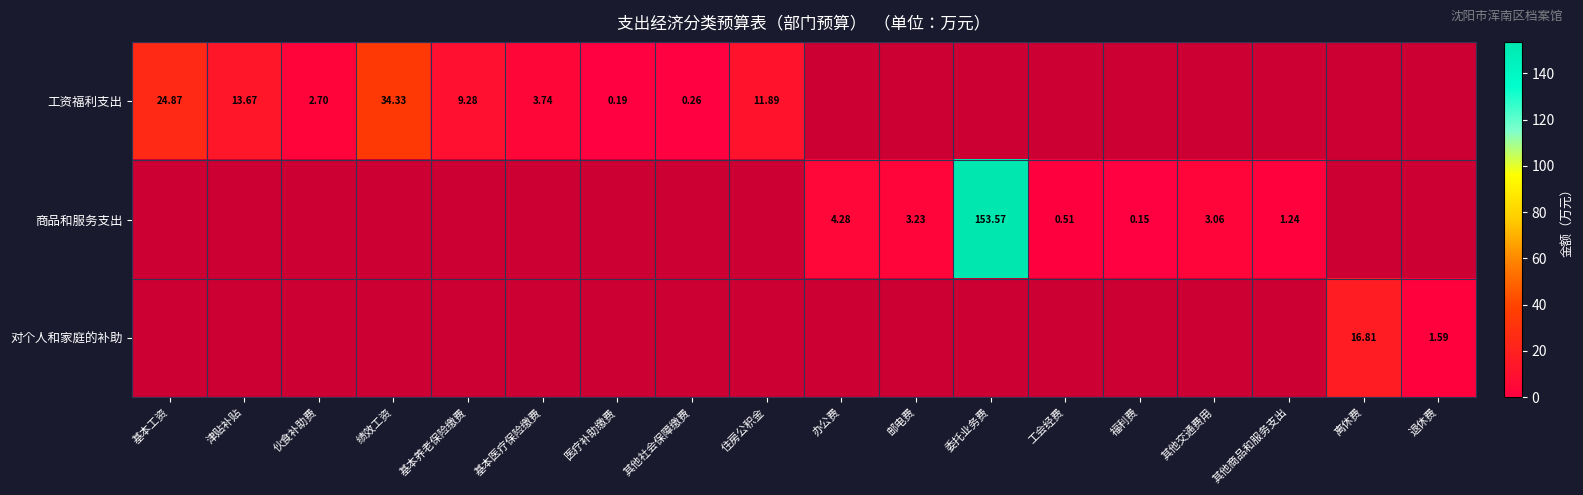

Which series has the widest spread of values?

商品和服务支出